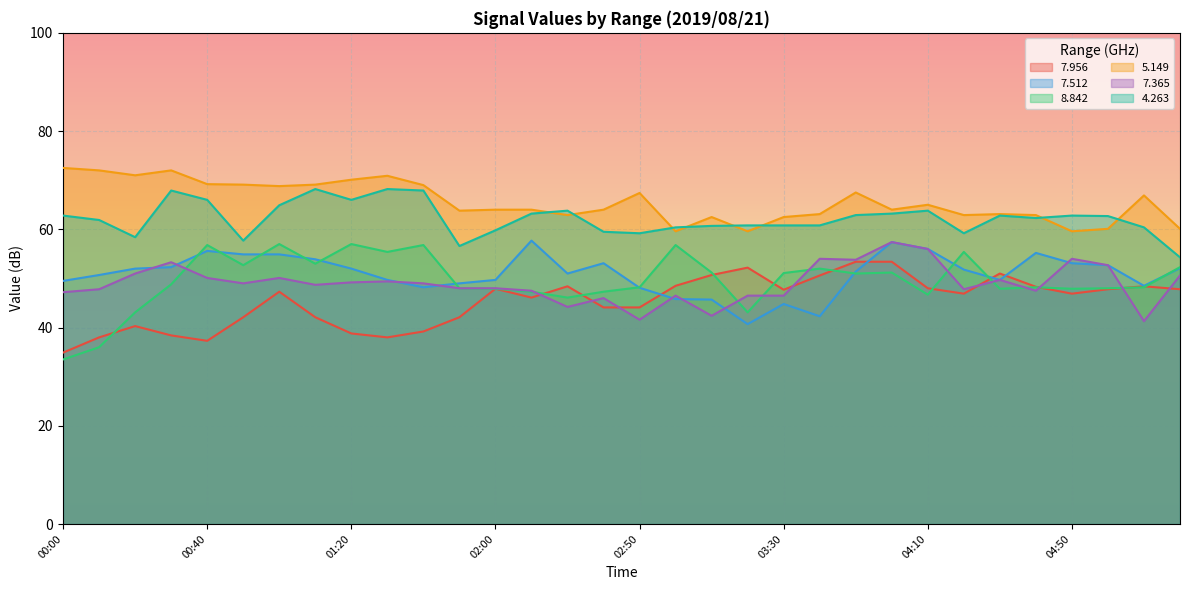

Which series changed the most between 01:30 and 04:30?

  7.956